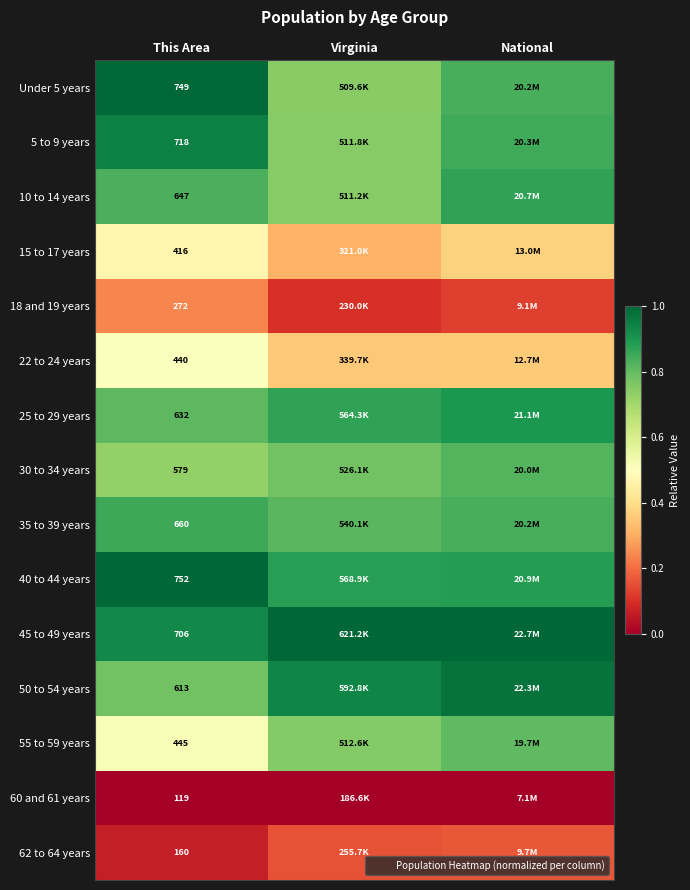

Is the value of 5 to 9 years at This Area greater than the value of 15 to 17 years at This Area?

Yes